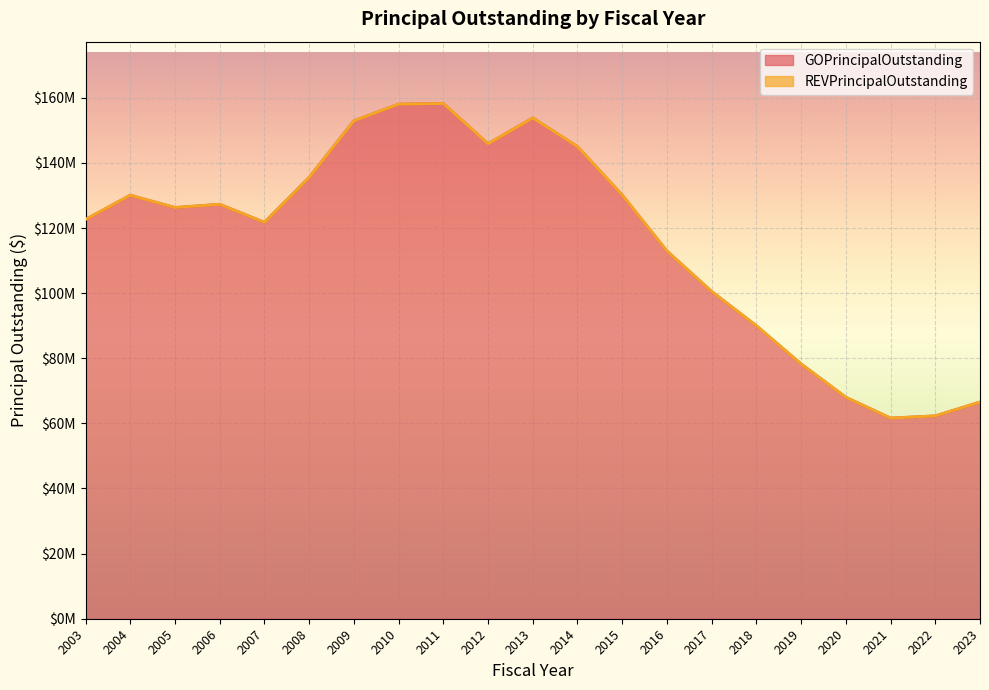

Where does the data first go above 126301521?

2004